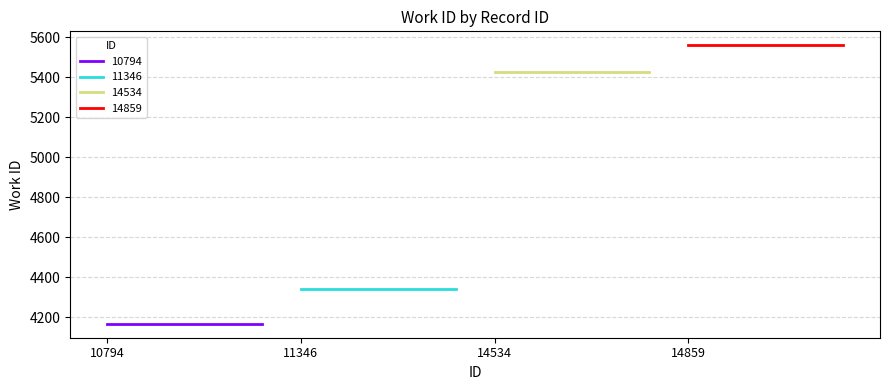

What is the sum of the values at 11346 and 14859?

9900